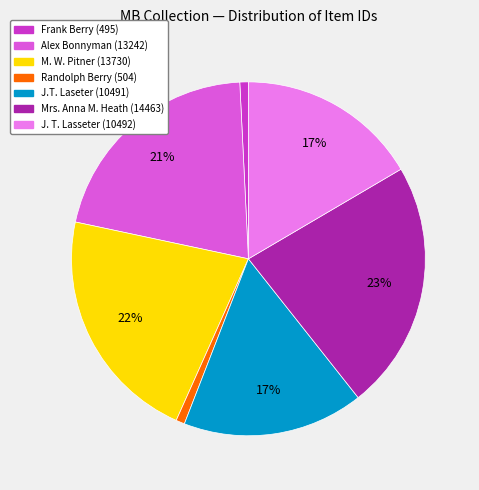

Approximately how many times larger is the value at M. W. Pitner (13730) compared to Alex Bonnyman (13242)?

1.0